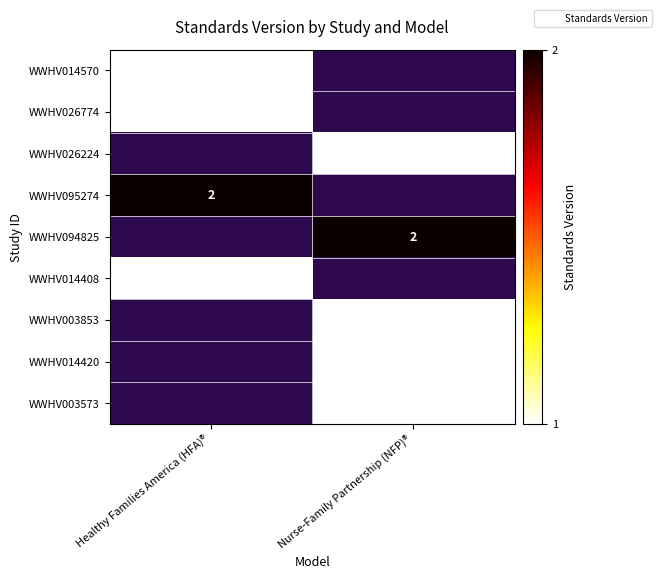

Between Healthy Families America (HFA)® and Nurse-Family Partnership (NFP)®, which is larger?

Nurse-Family Partnership (NFP)®